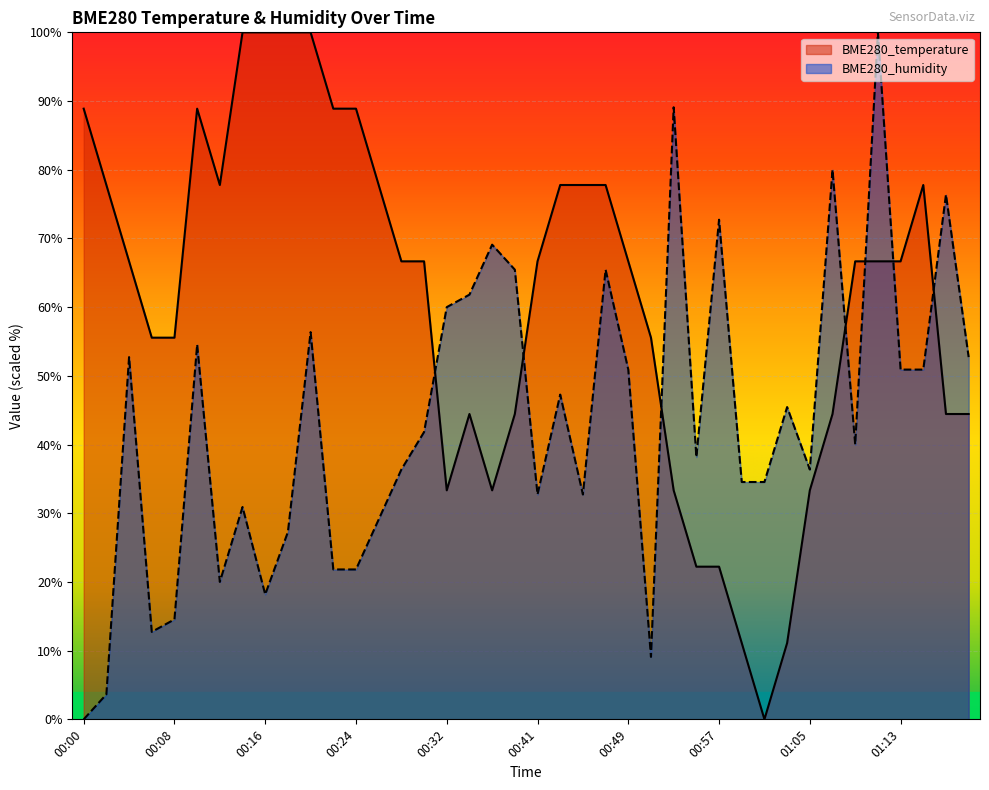

How many data points in BME280_temperature are above 66?

23